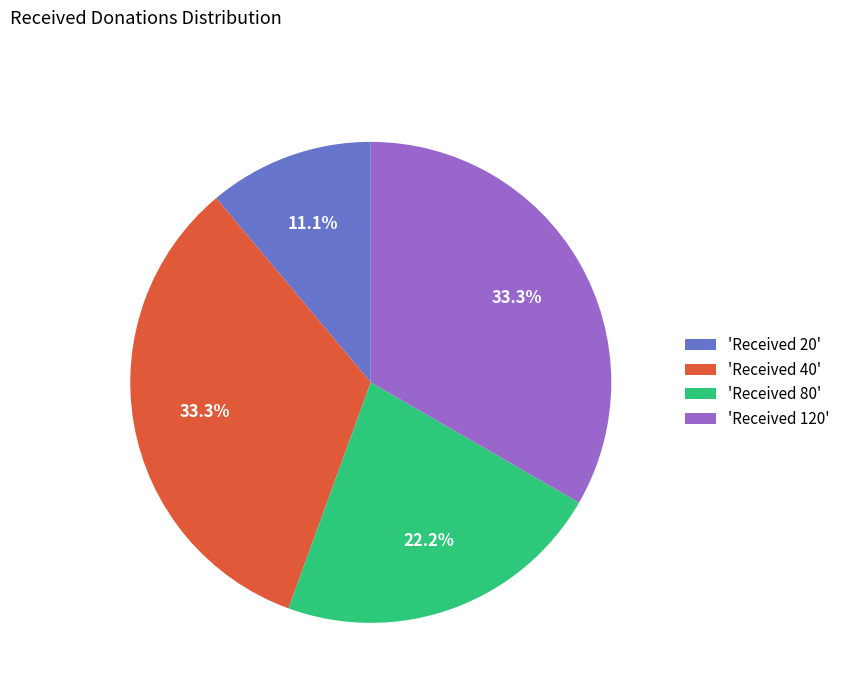

Does 'Received 120' represent more than half of the total?

No